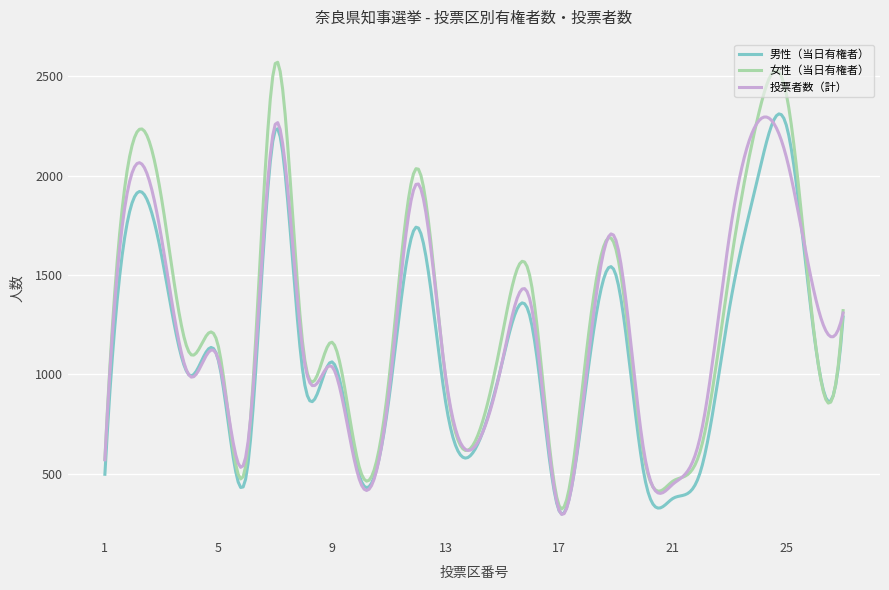

Which series has the largest range (max minus min)?

女性（当日有権者）